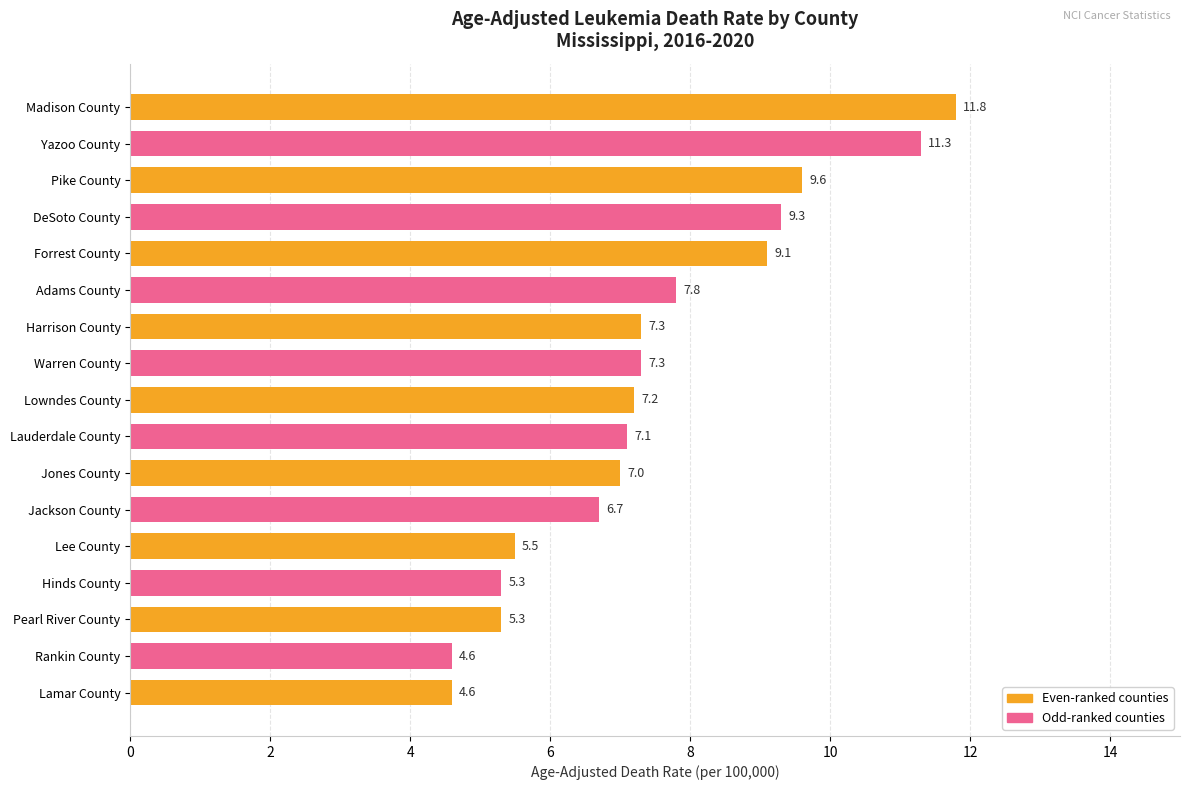

True or false: the data shows 1.2 at Lamar County.

False